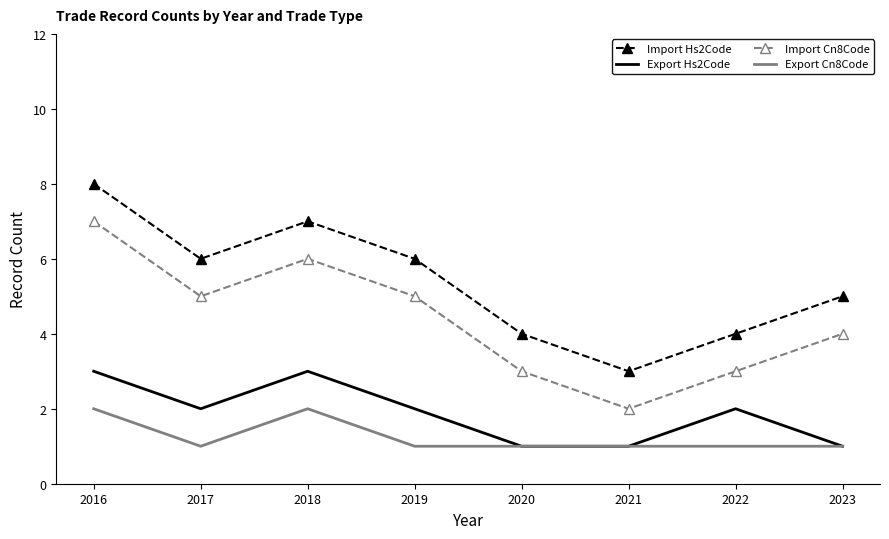

Is the value of Export Hs2Code at 2021 greater than the value of Import Cn8Code at 2020?

No